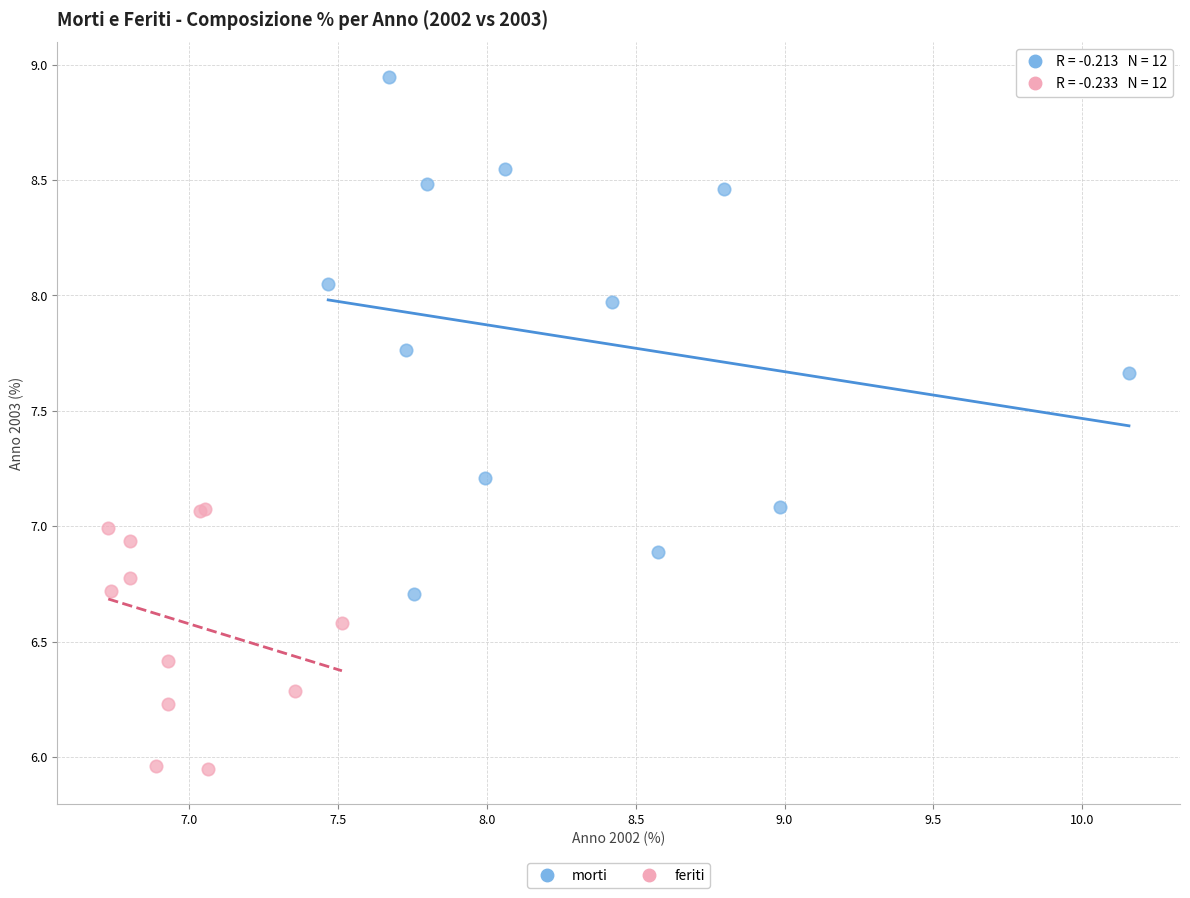

What are all the series names shown in the legend?

morti, feriti